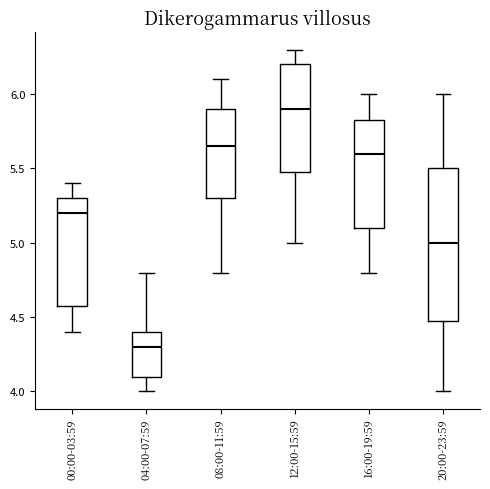

Where is the lower edge of the box for 20:00-23:59 on the y-axis? The values are not printed on the chart, so give them approximately, as read against the axis.

4.50